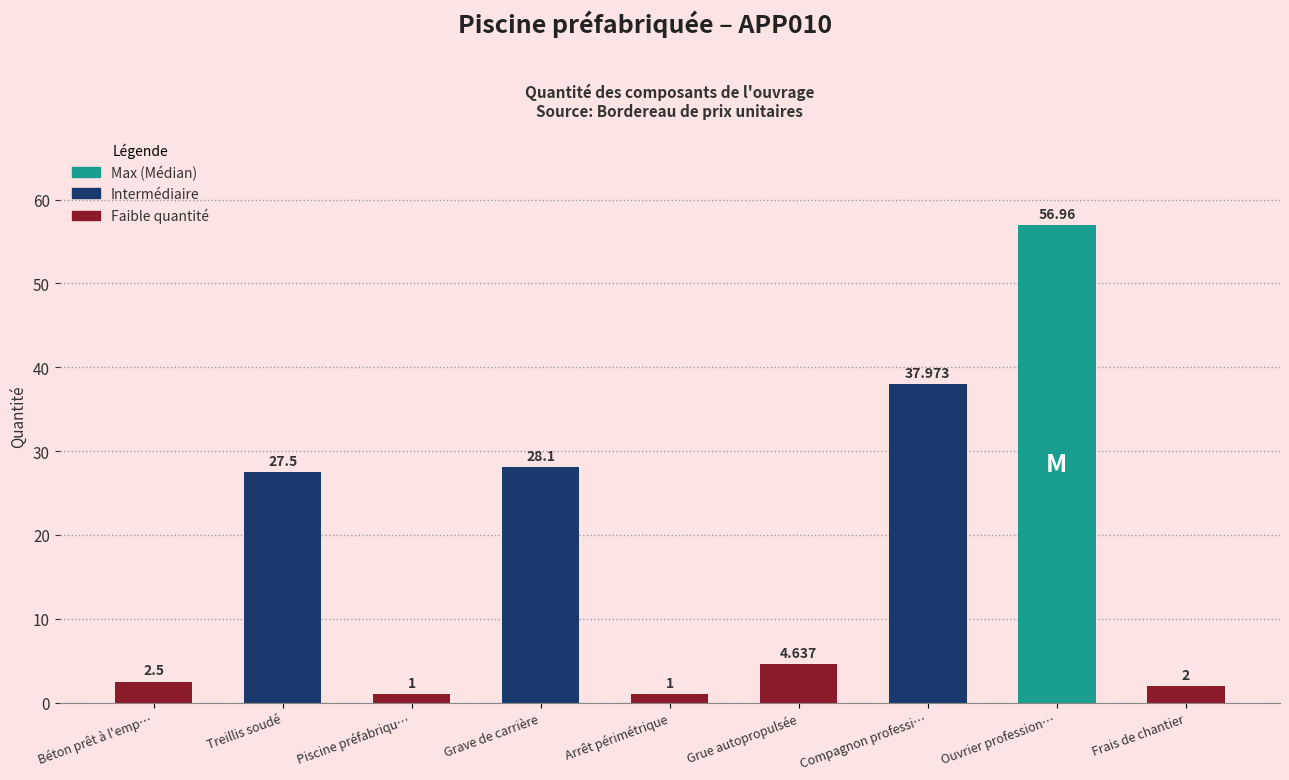

Which category has the highest value across all series?

Ouvrier profession…